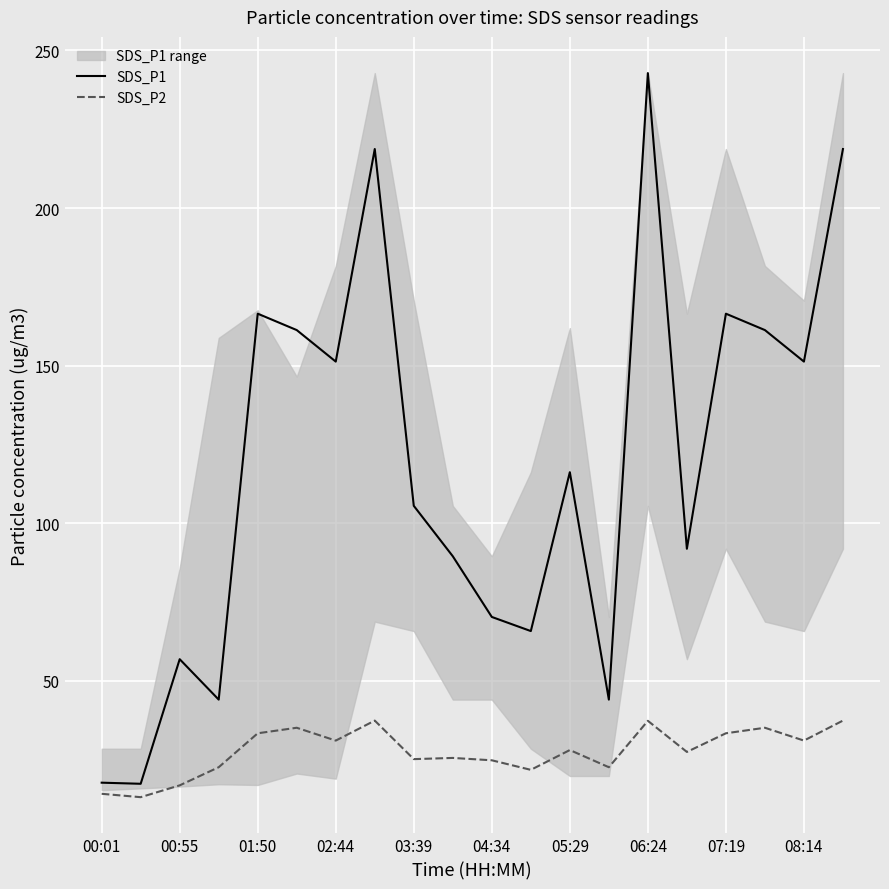

True or false: SDS_P2 and SDS_P1 intersect in this chart.

False